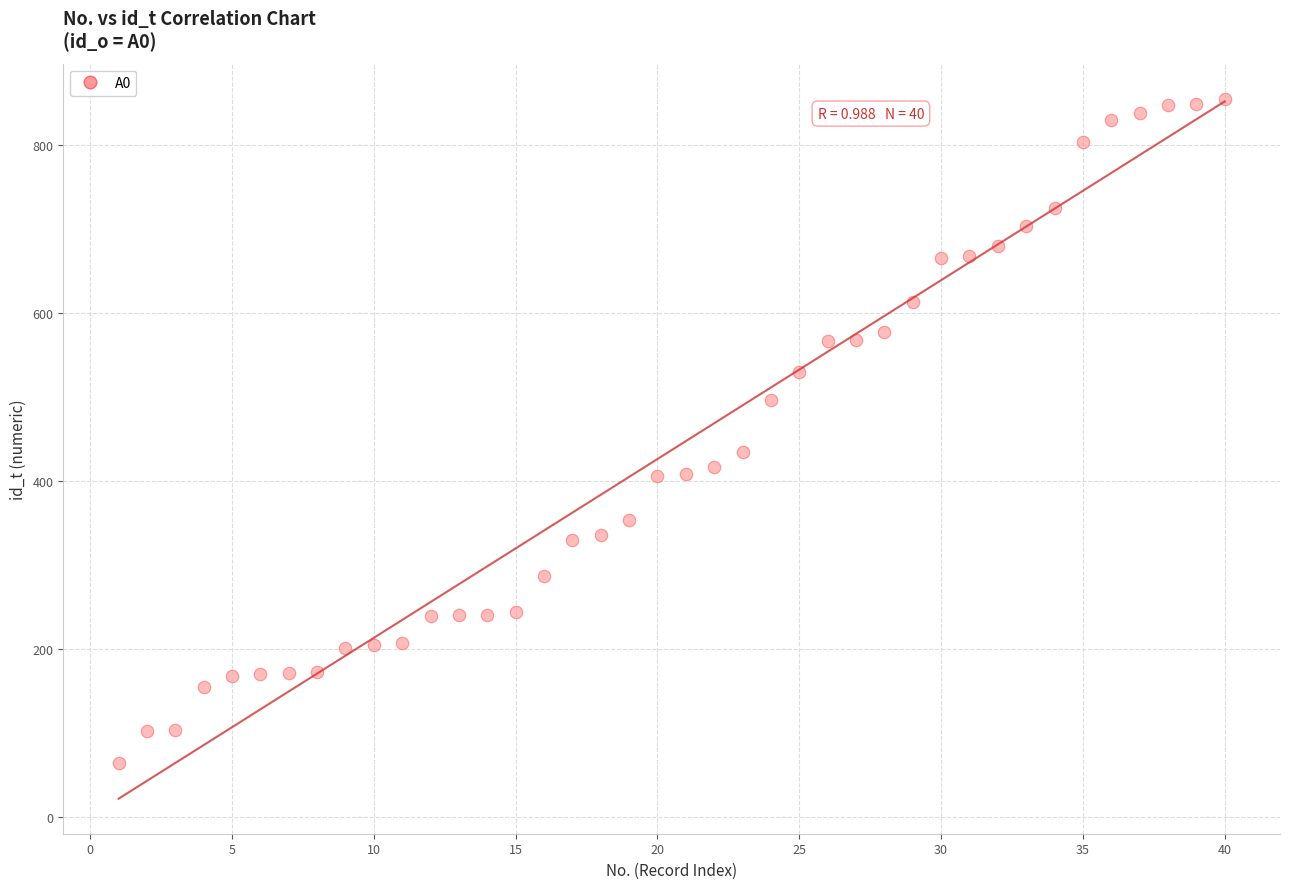

What Y value in the scatter plot is closest to 459?

435